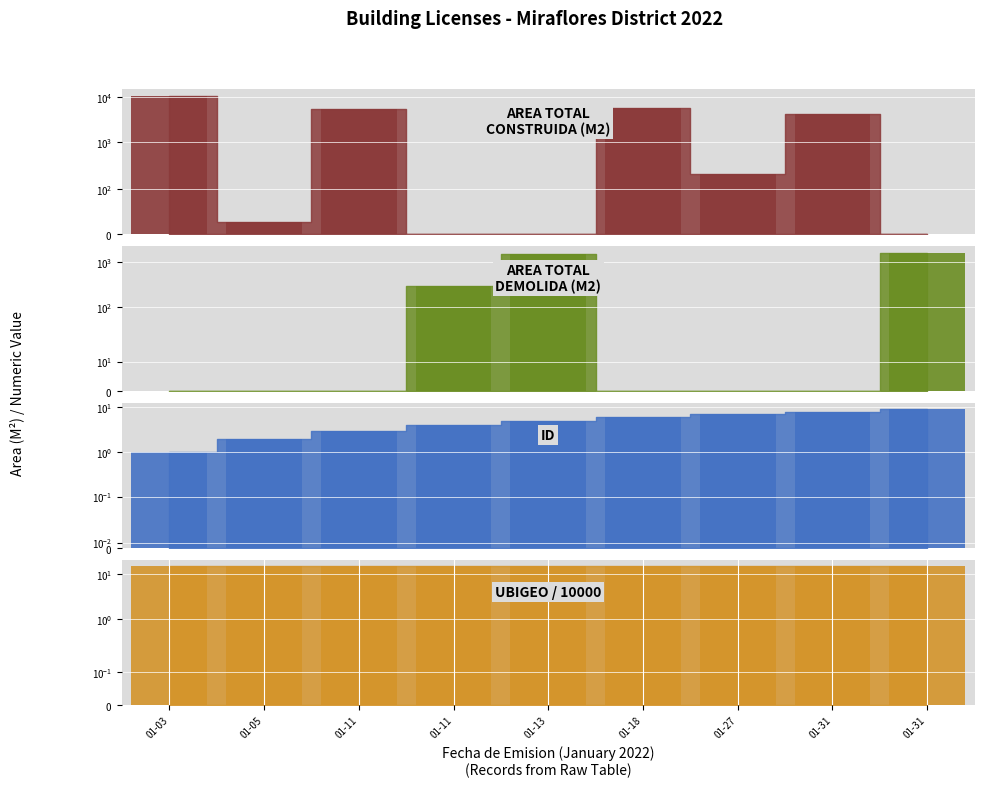

How many groups of bars are there?

9